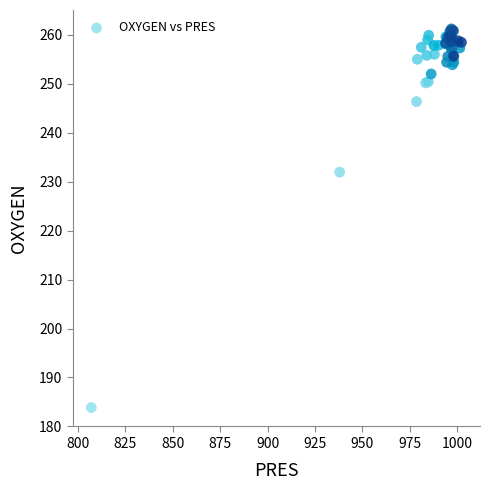

What Y value in the scatter plot is closest to 222?

232.0